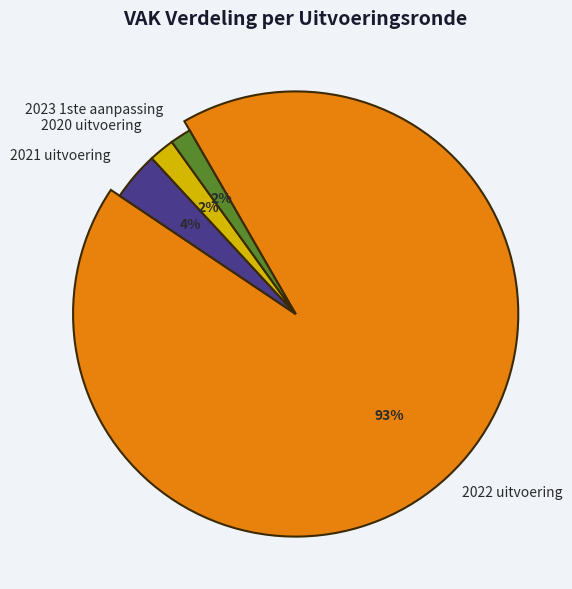

To the nearest percent, what is the combined percentage of 2020 uitvoering and 2023 1ste aanpassing?

4%